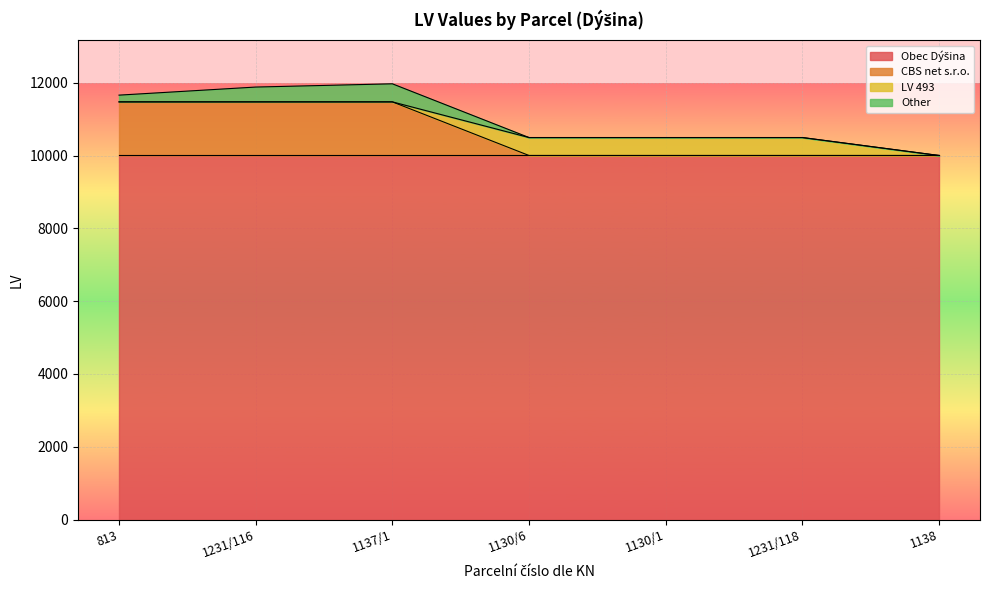

How many series are shown in this chart?

4